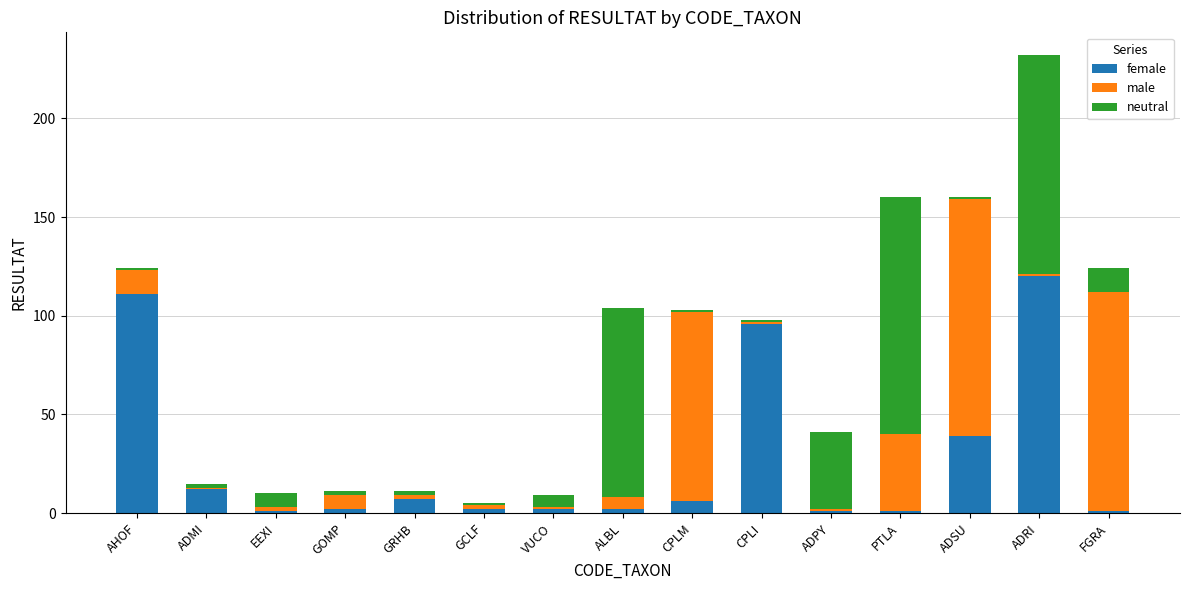

At which category is the sum across all series the highest?

ADRI